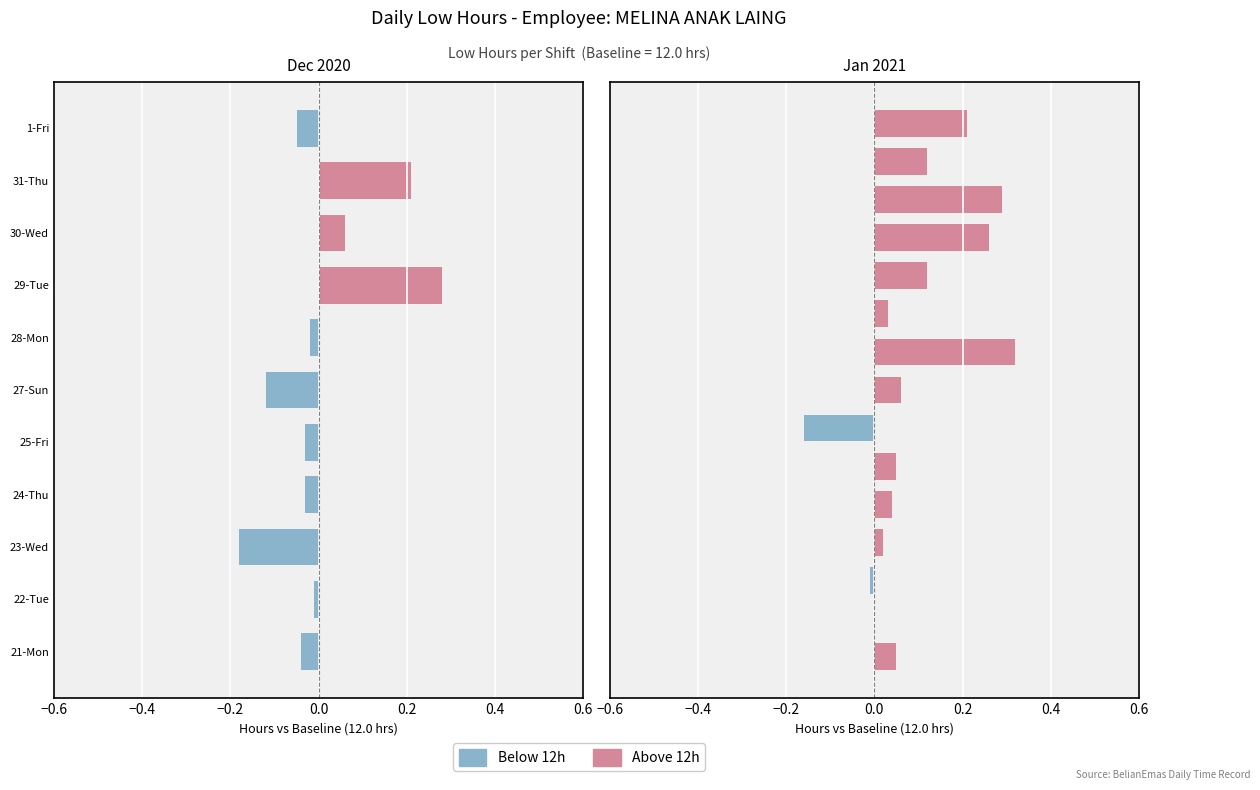

Reading left to right, extract all data points from this chart.

12.0	12.0	11.8	12.0	12.0	11.9	12.0	12.3	12.1	12.2	11.9	12.1	12.0	12.0	12.0	12.0	12.1	11.8	12.1	12.3	12.0	12.1	12.3	12.3	12.1	12.2